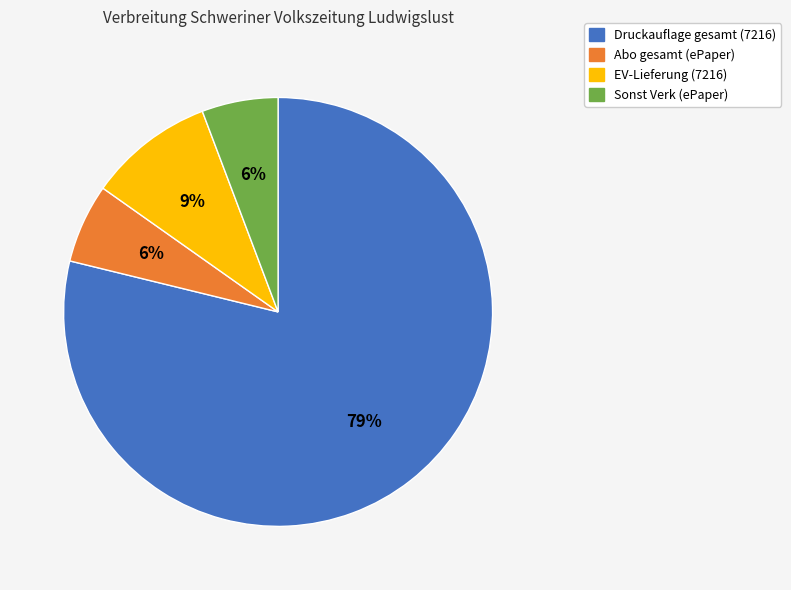

To the nearest percent, what is the difference between the largest and smallest slice percentages?

73%